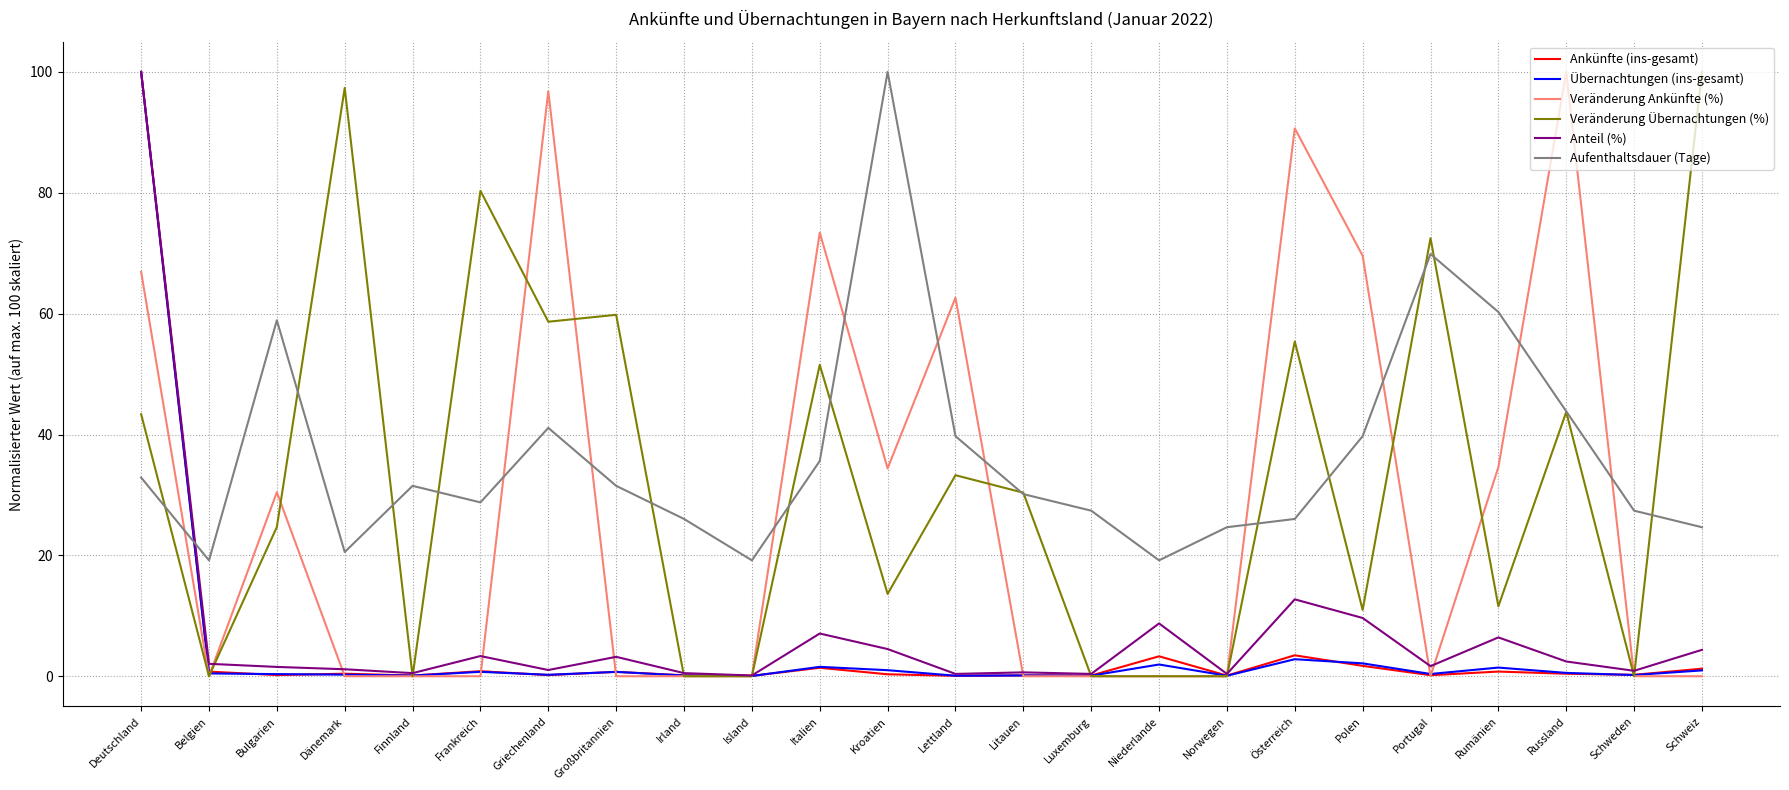

Where do Aufenthaltsdauer (Tage) and Veränderung Ankünfte (%) first cross each other?

Deutschland and Belgien